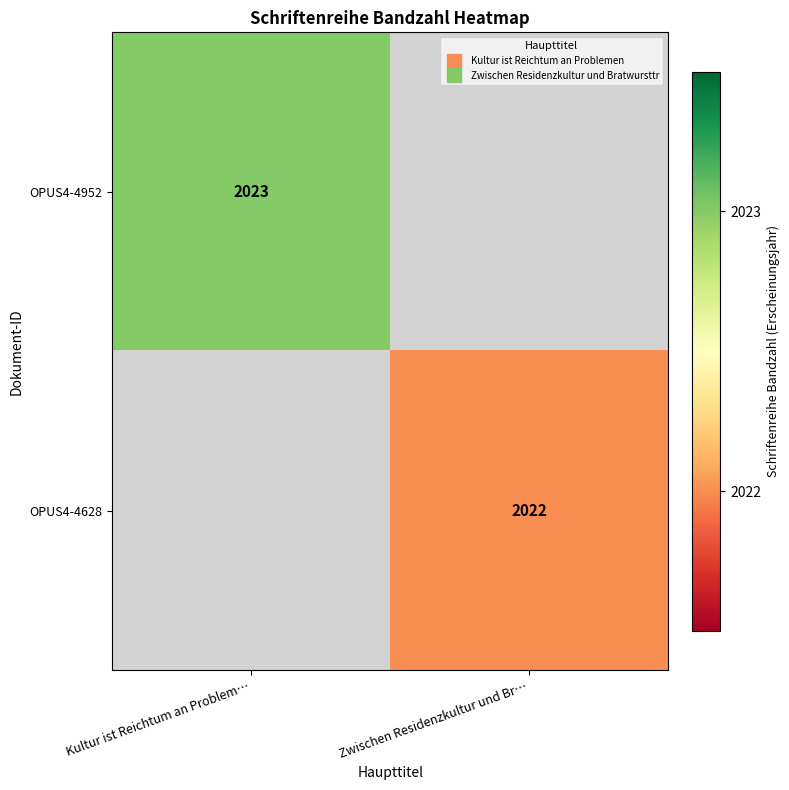

At which category does the chart reach its minimum across all series?

Zwischen Residenzkultur und Br…